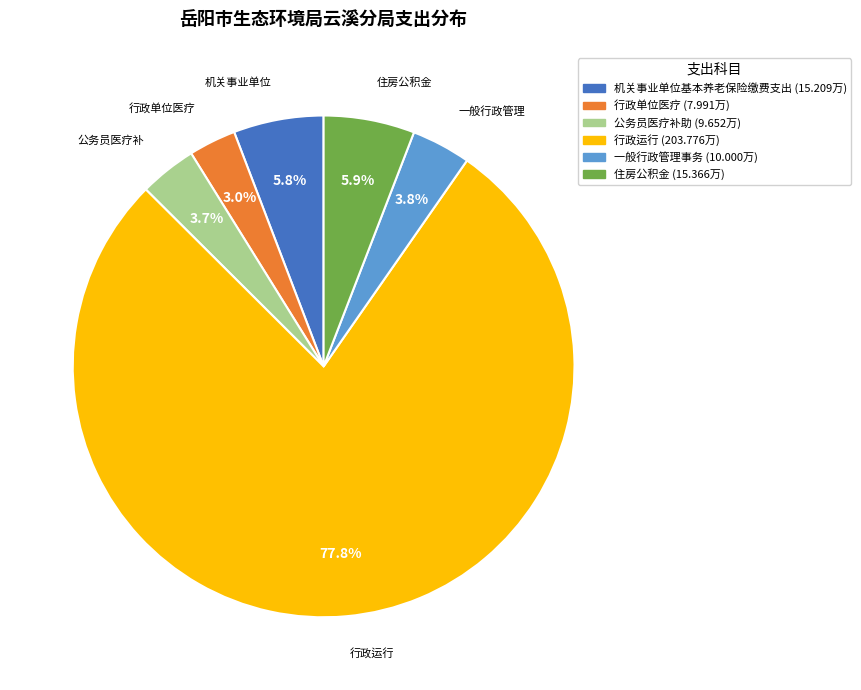

Count the number of slices in the pie.

6